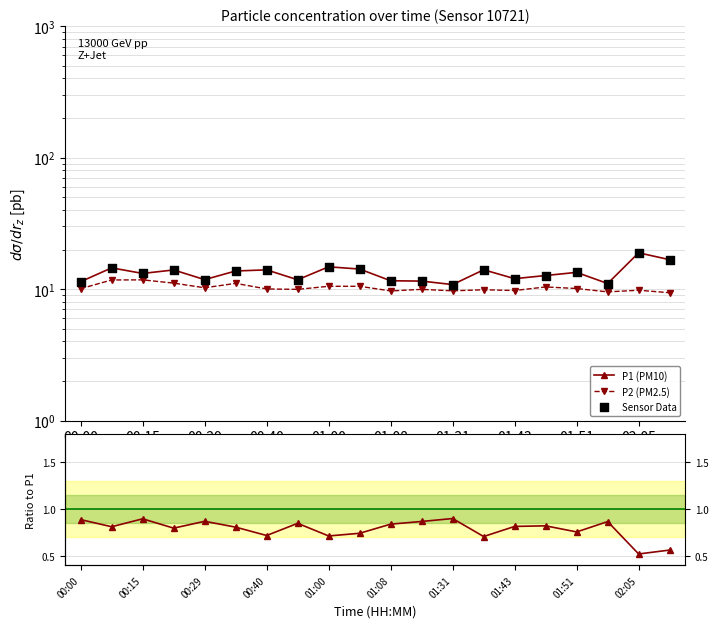

Which series has the largest total across all categories?

P1 (PM10)